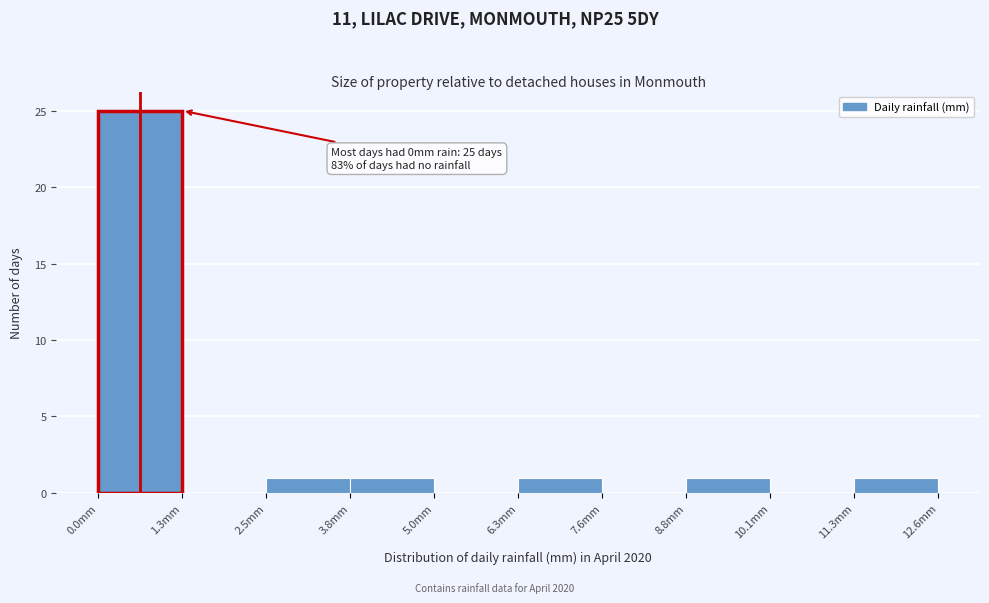

Which range on the x-axis has the tallest bar?

0.00 to 1.26